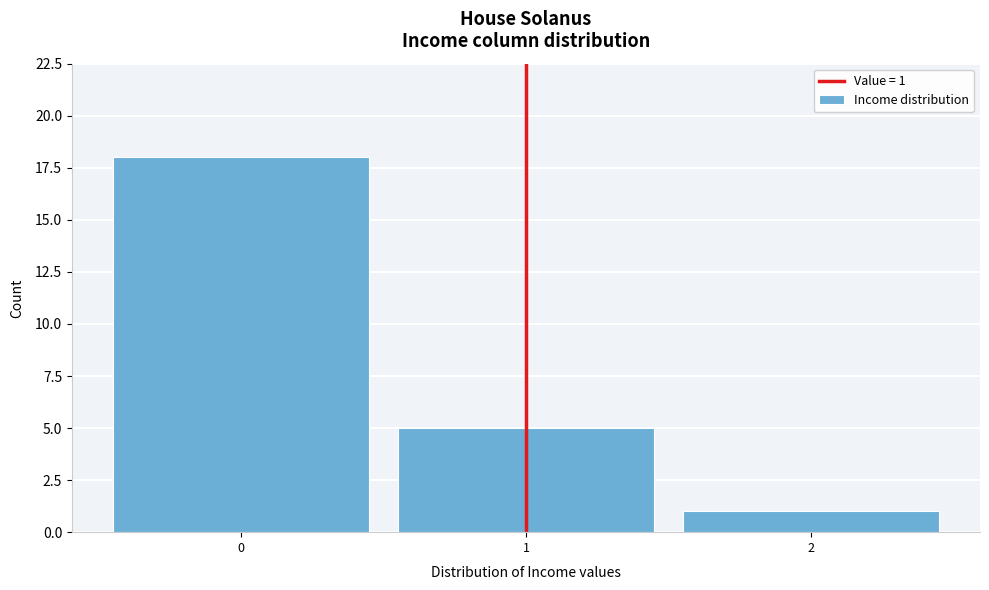

Over which range of the x-axis is the bar tallest?

-0.5 to 0.5